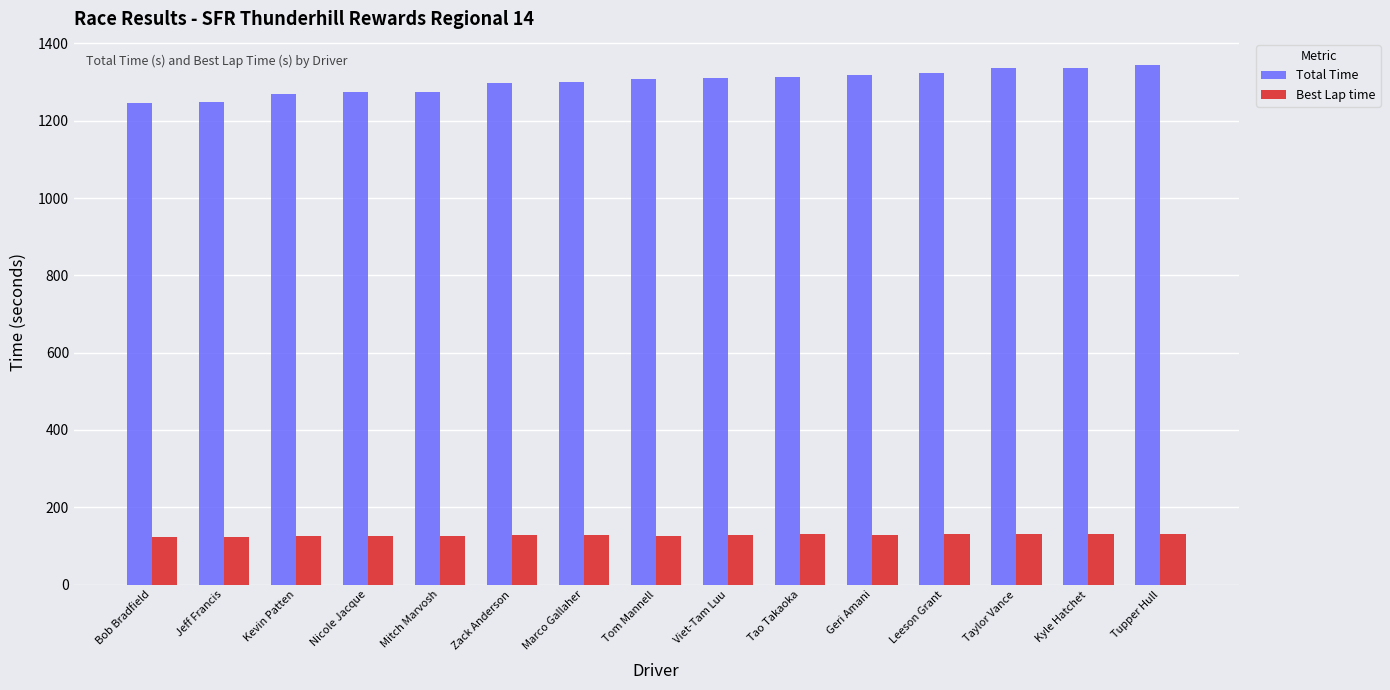

Which series has the largest total across all categories?

Total Time